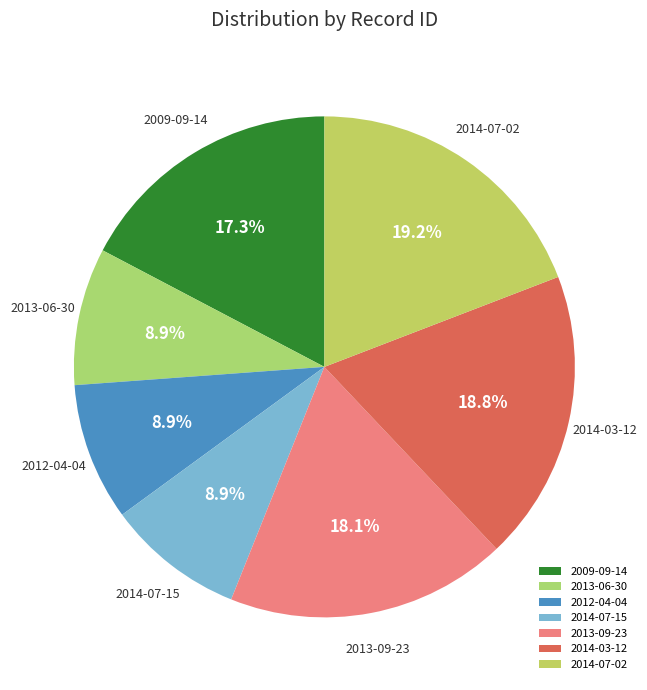

To the nearest percent, what is the difference between the largest and smallest slice percentages?

10%